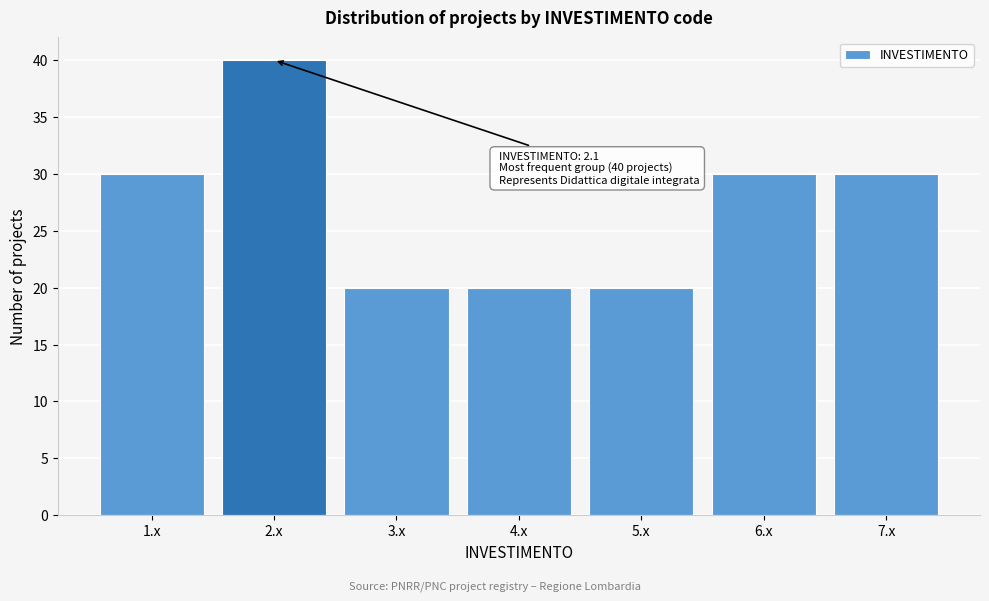

Which range on the x-axis has the tallest bar?

1.5 to 2.5